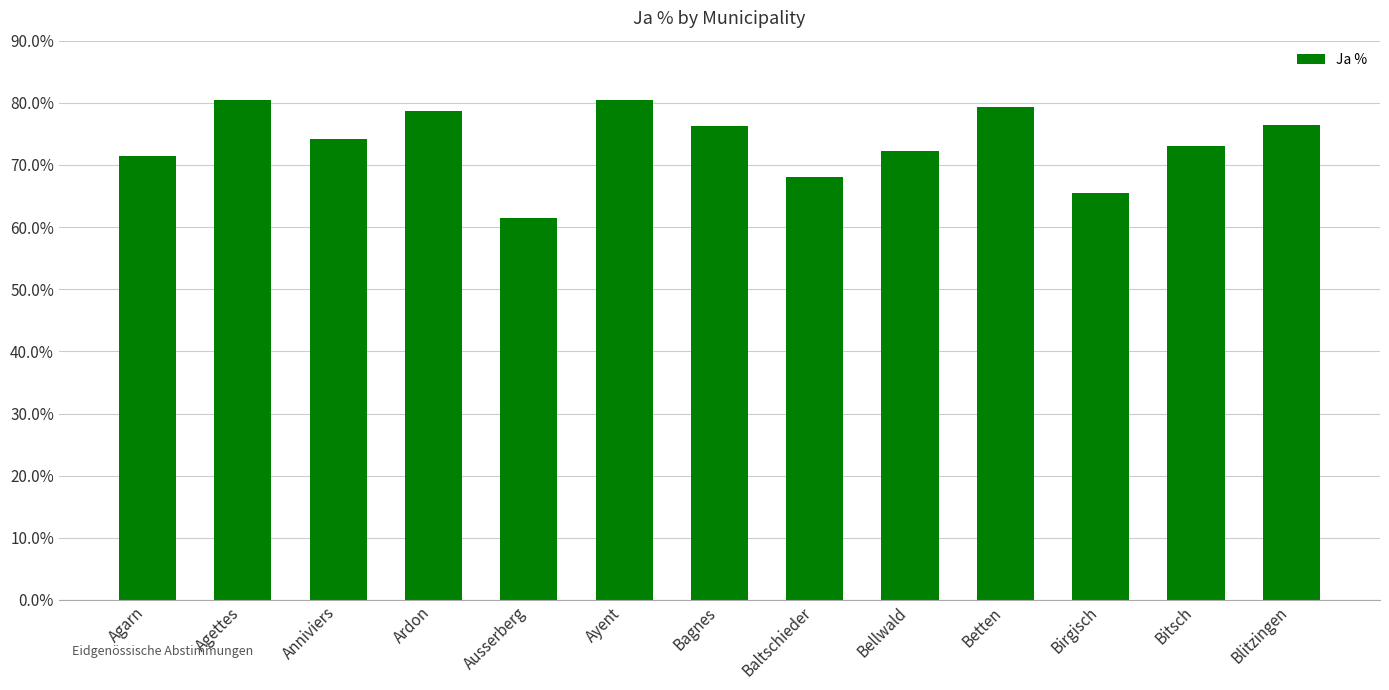

What is the smallest value displayed?

61.5